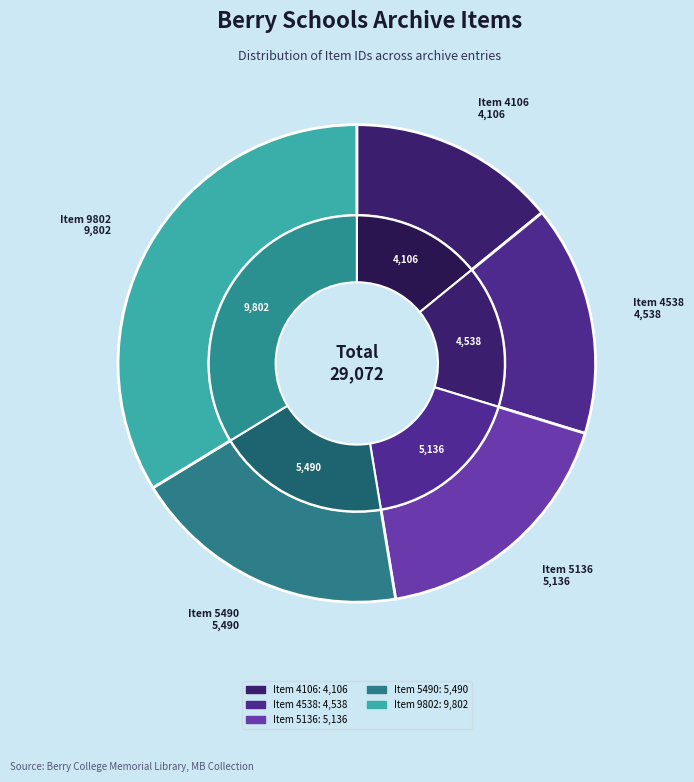

Is MB63_7_49_001.jpg the majority of the pie?

No